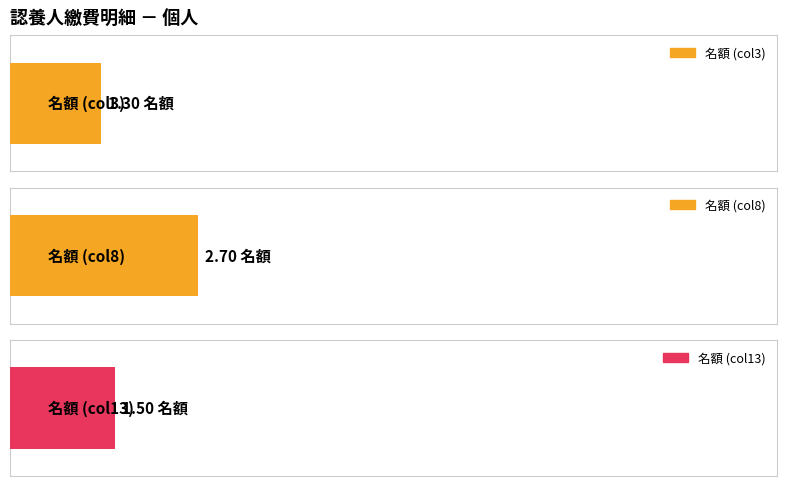

Which series has the largest total across all categories?

名額_col8